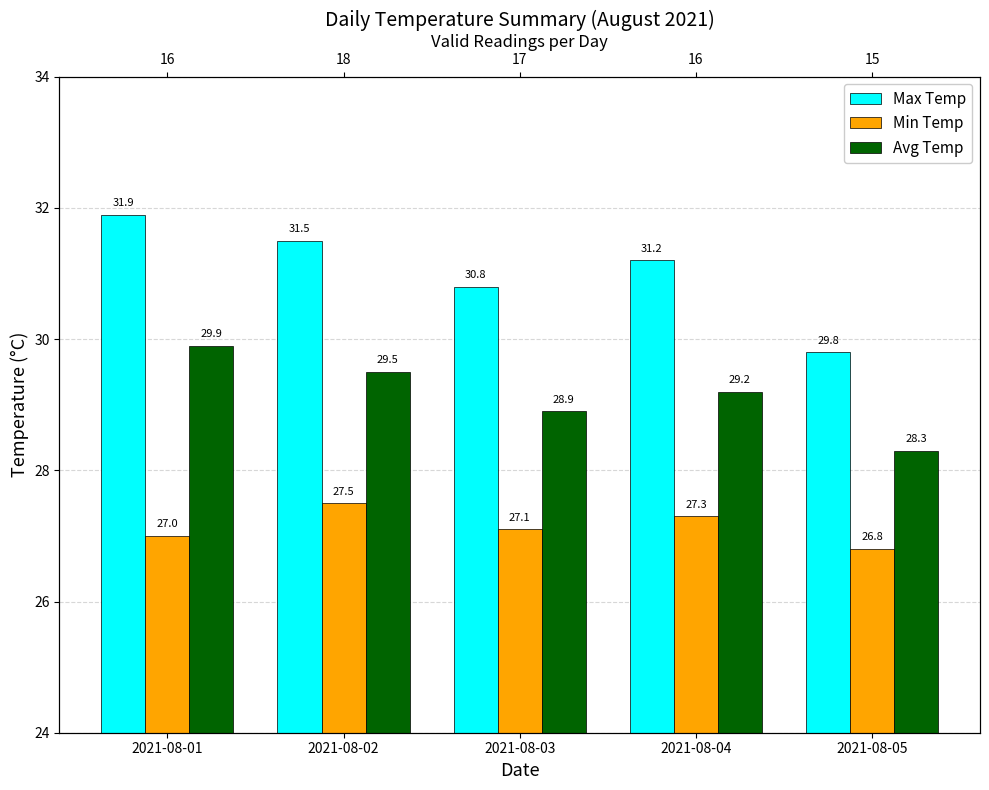

At which label does Max Temp first exceed 31?

2021-08-01